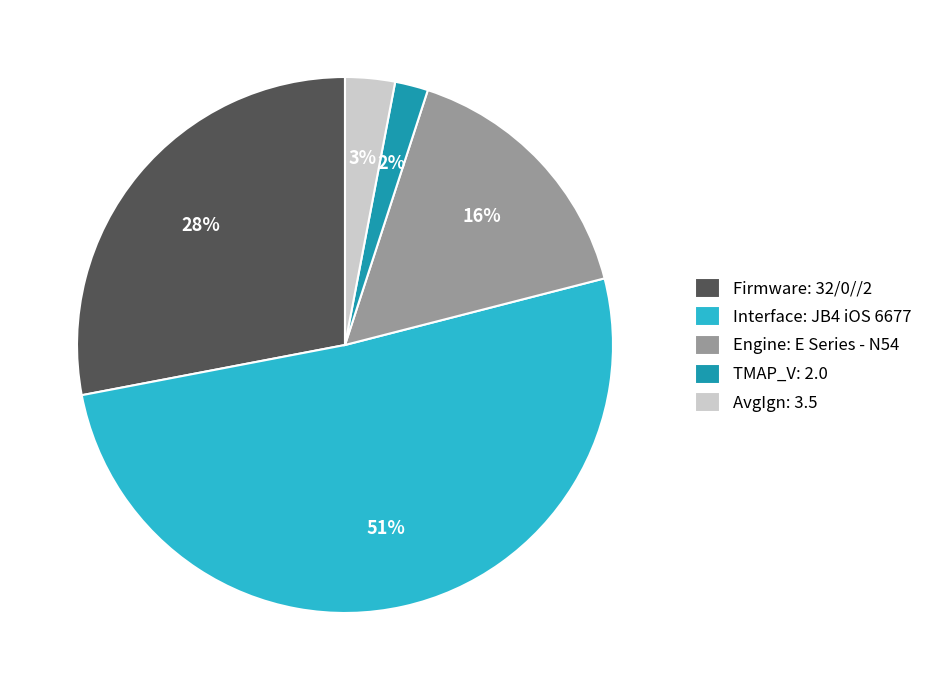

Rank the categories by value from lowest to highest.

TMAP_V: 2.0, AvgIgn: 3.5, Engine: E Series - N54, Firmware: 32/0//2, Interface: JB4 iOS 6677